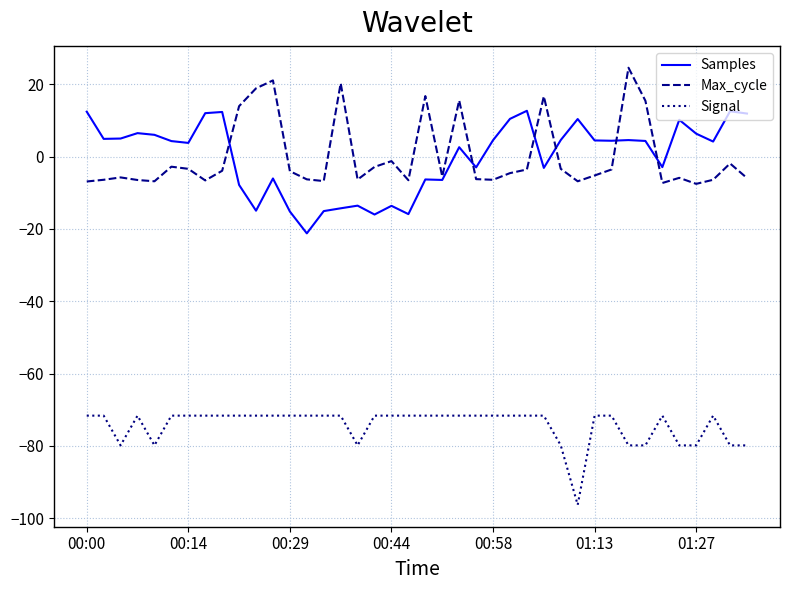

What is the lowest value of the Samples series?

-21.2